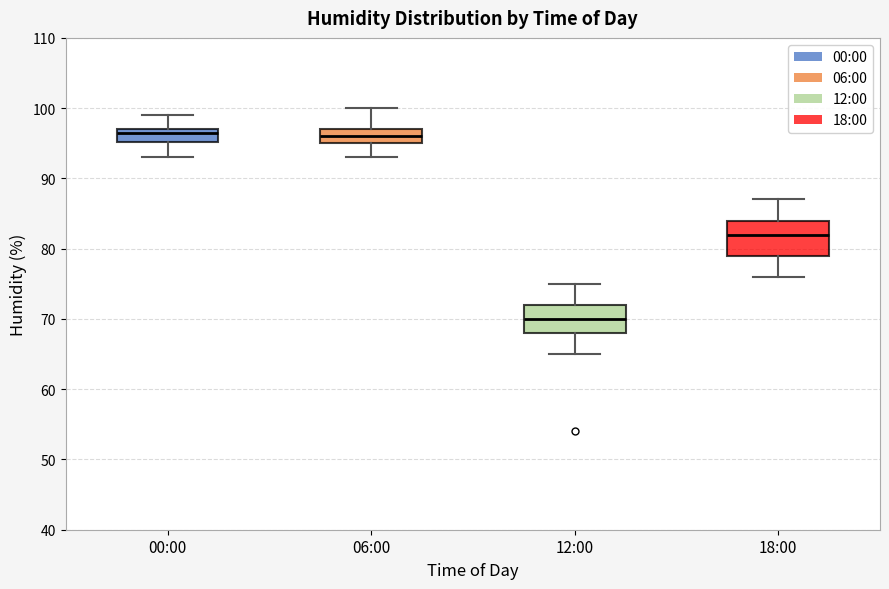

Where is the upper edge of the box for 00:00 on the y-axis? The values are not printed on the chart, so give them approximately, as read against the axis.

97